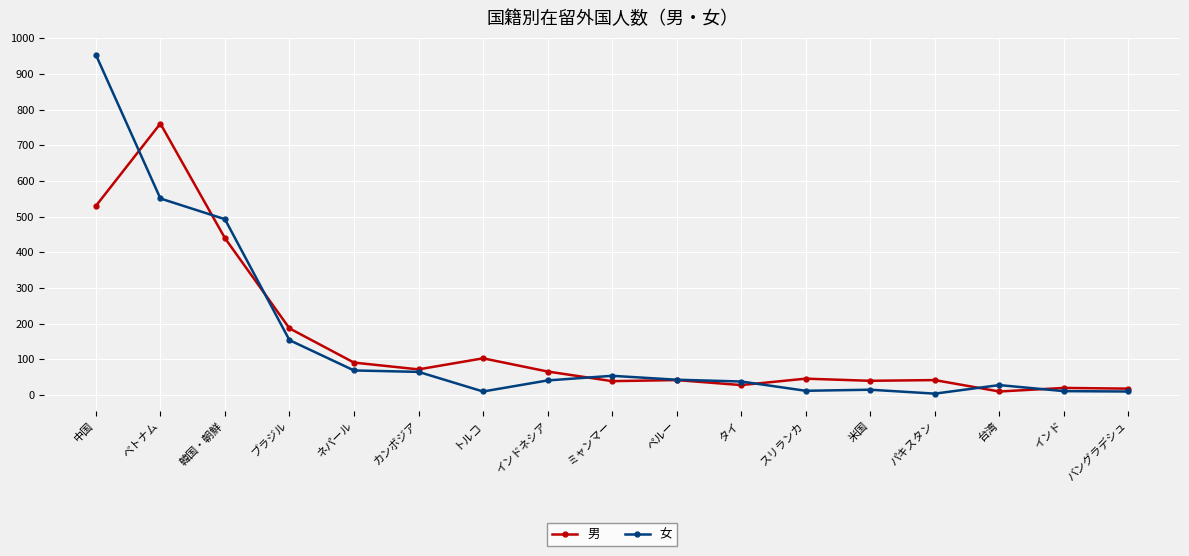

Between which two adjacent categories do 女 and 男 first intersect?

中国 and ベトナム